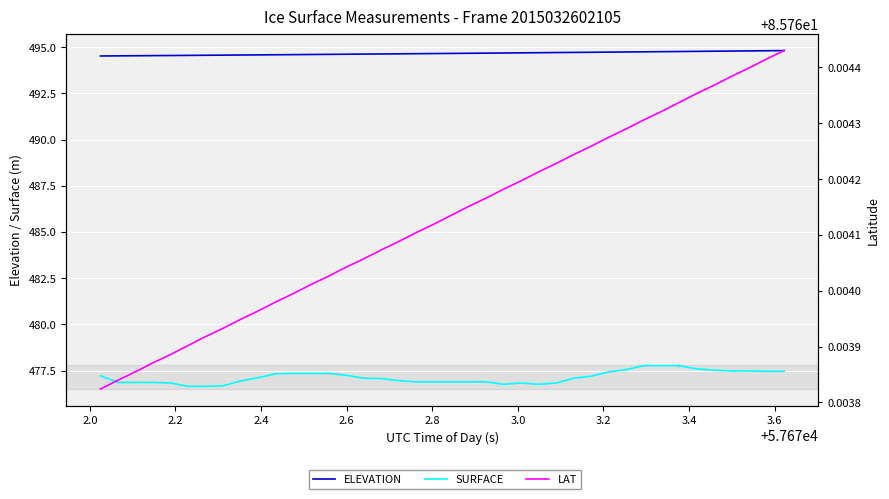

True or false: LAT and ELEVATION cross at least once.

False